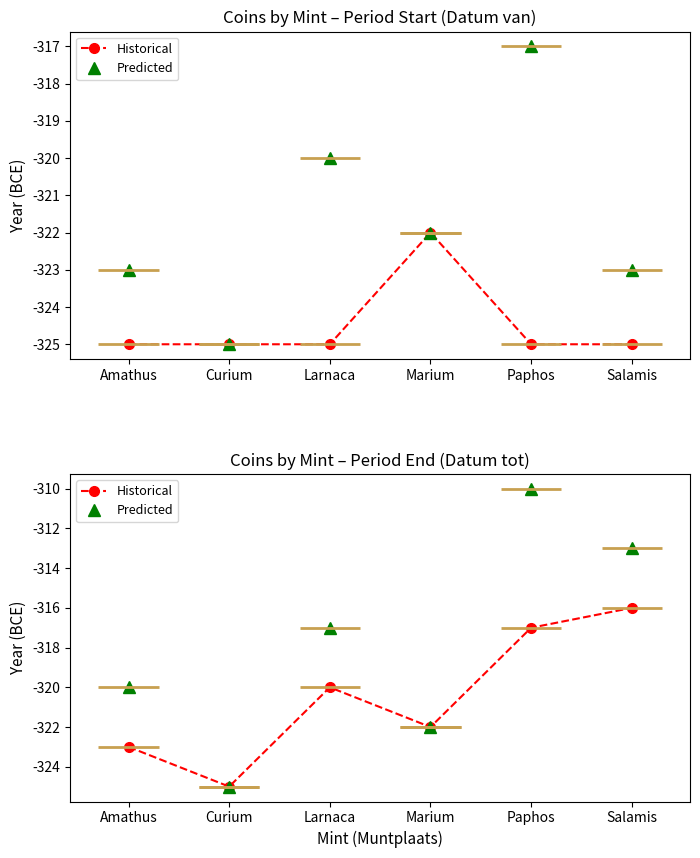

How many Predicted values are between -322 and -313?

4